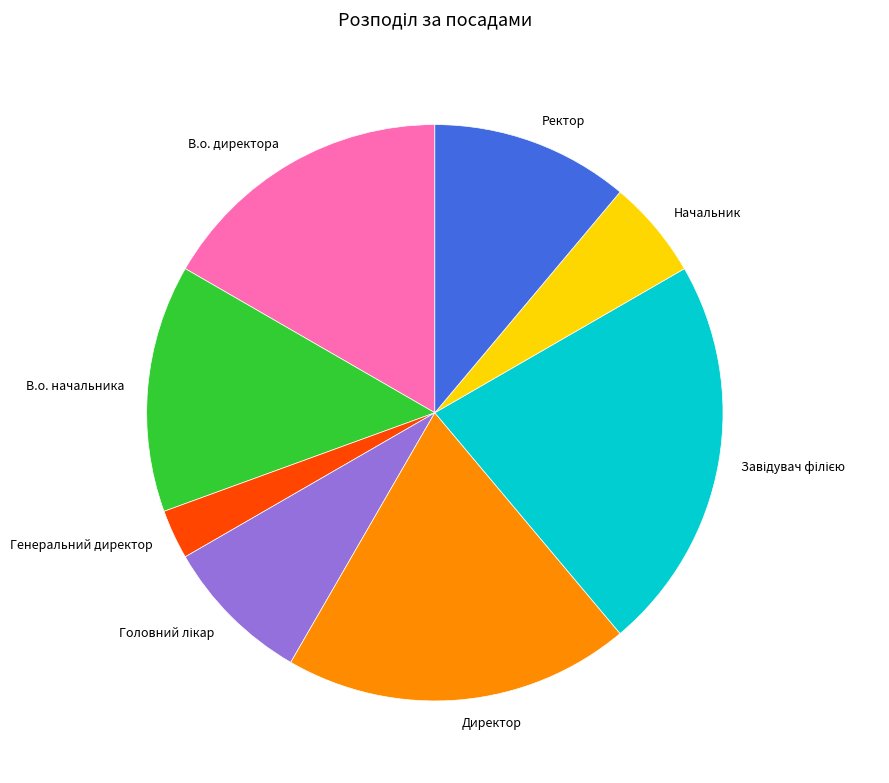

Approximately how many times larger is the value at Начальник compared to В.о. директора?

0.3